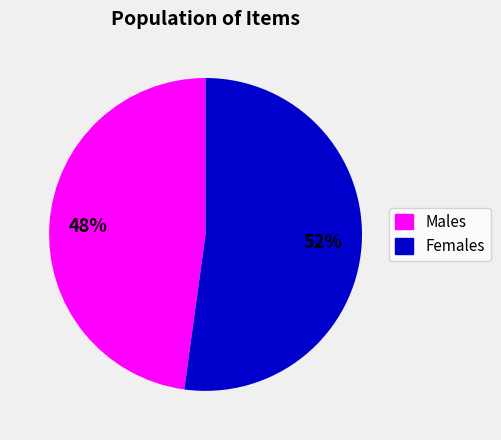

Is there any slice that represents more than half of the pie?

Yes